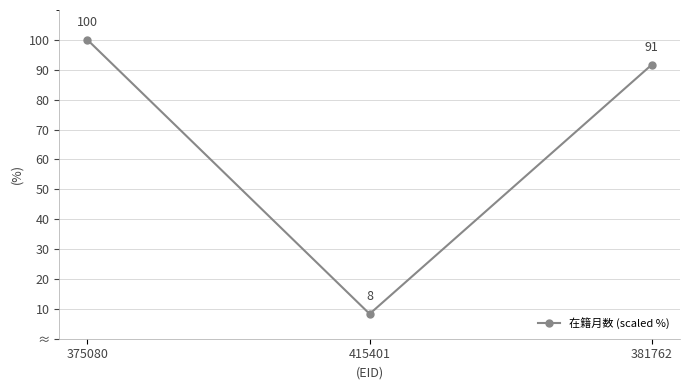

Does the chart have visible grid lines?

Yes